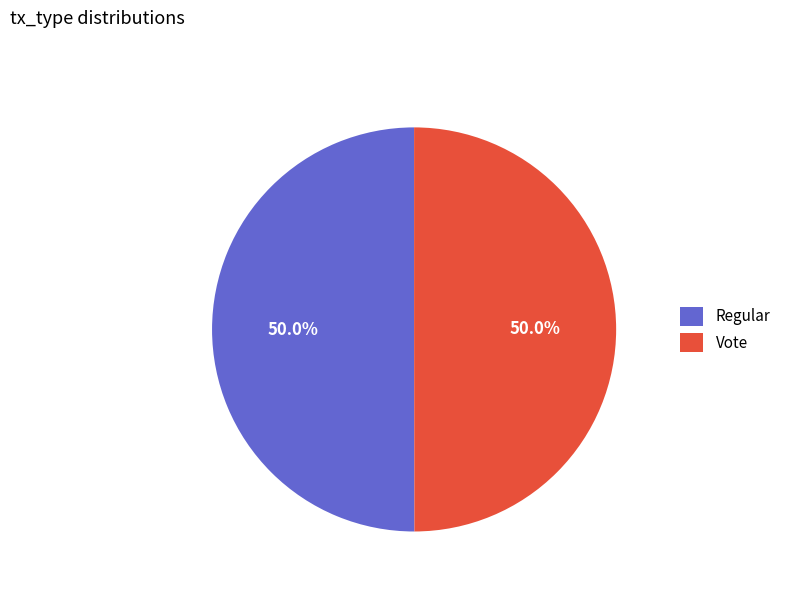

Combined, what portion of the pie is Vote and Regular?

100.0%